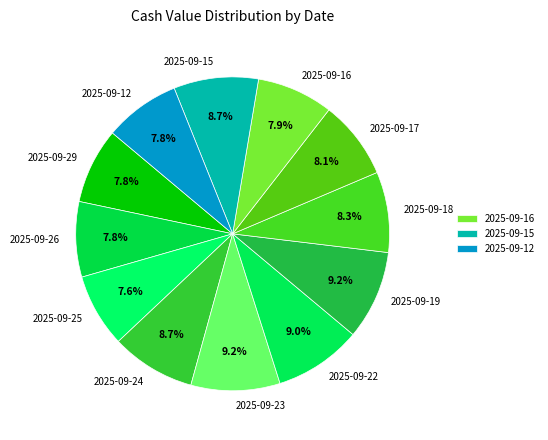

To the nearest percent, what percentage of the pie is 2025-09-23?

9%